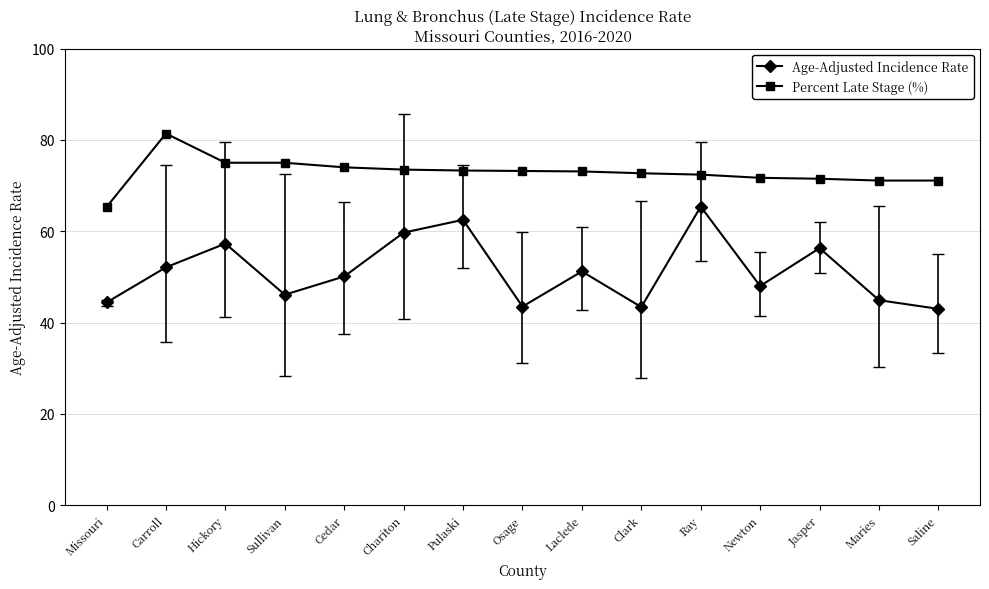

The Age-Adjusted Incidence Rate series shows 86.0 at Jasper. True or false?

False